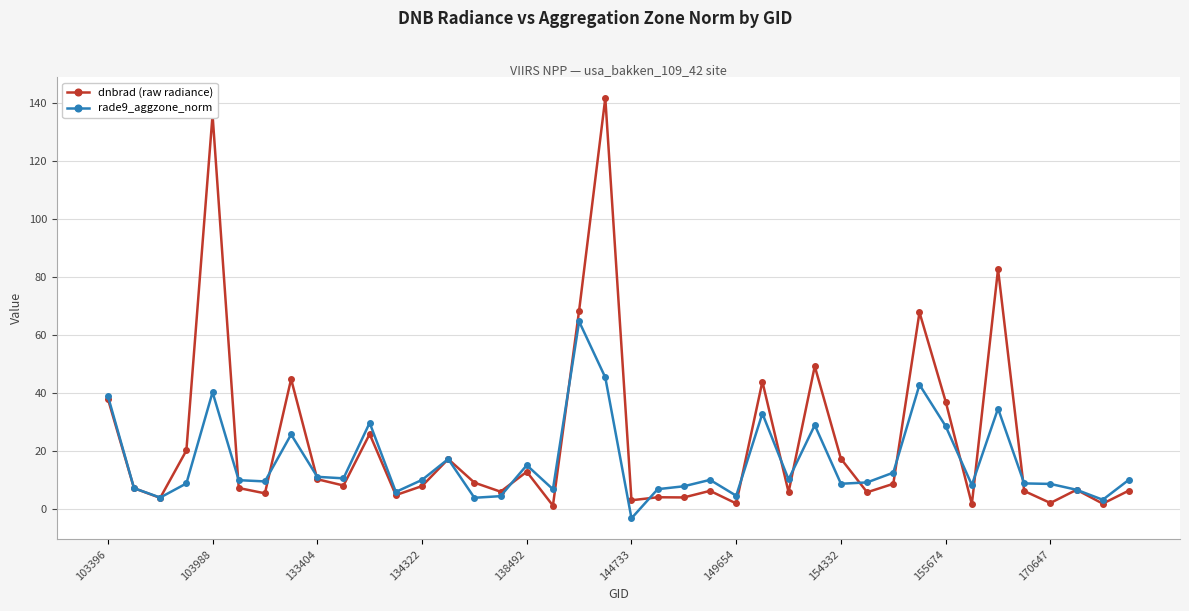

What is the greatest value displayed?

141.7